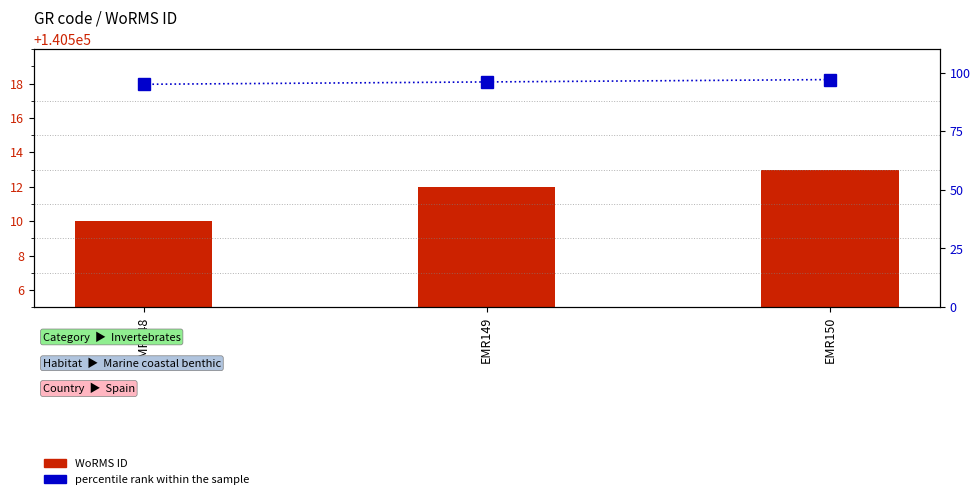

What is the sum of all WoRMS ID values?

421535